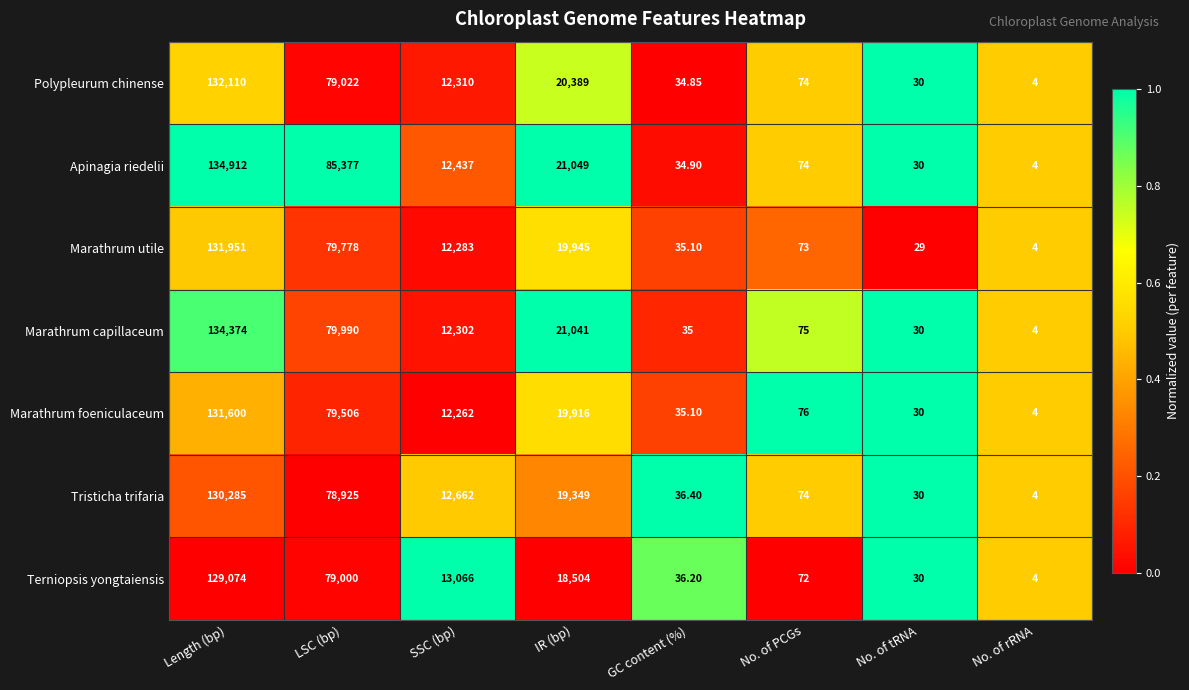

Where does the Tristicha trifaria series first go above 12662?

Length (bp)